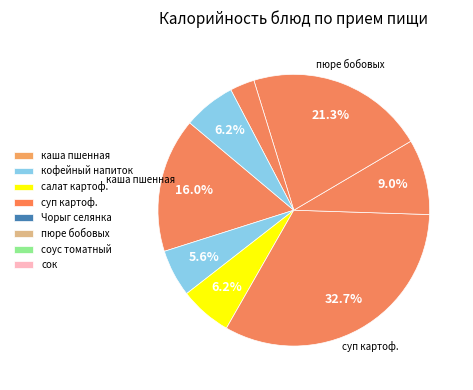

Which category has the biggest portion of the pie?

суп картофельный с макаронами